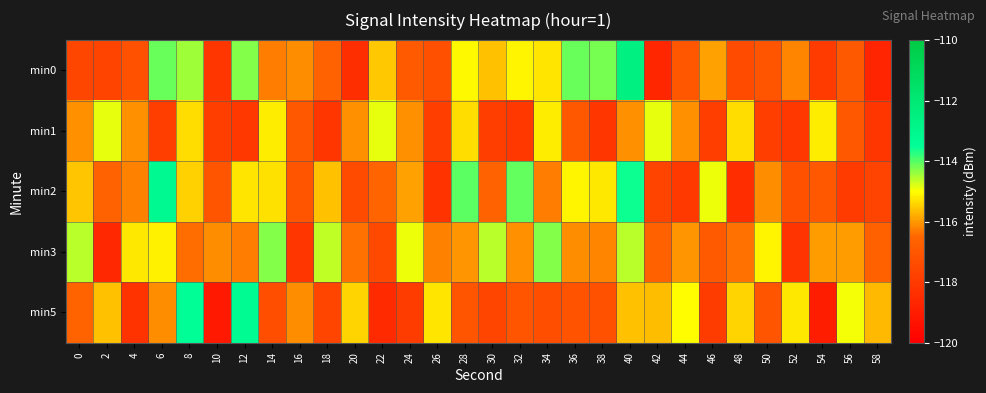

Rank the series by their average value, from highest to lowest.

min3, min2, min0, min5, min1